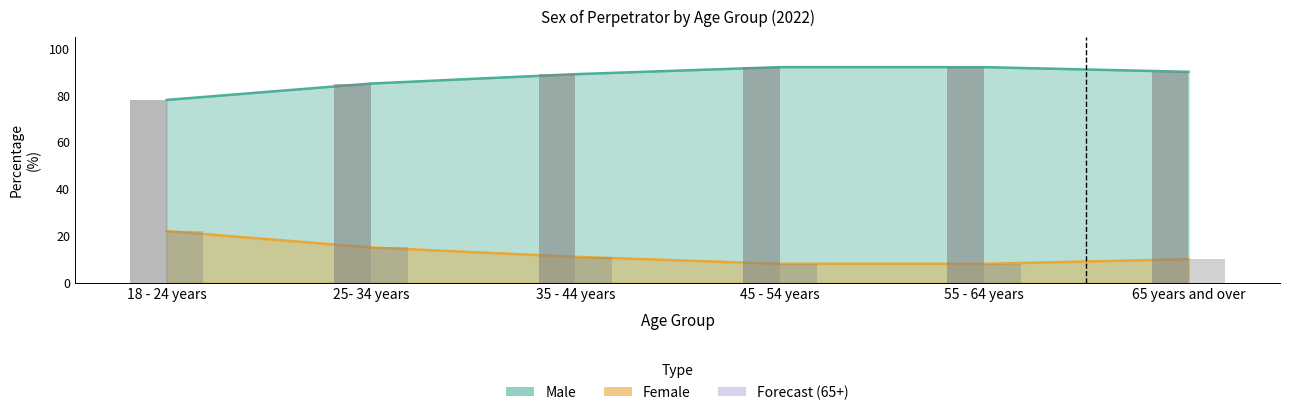

True or false: Female has a value of 8 at 55 - 64 years.

True